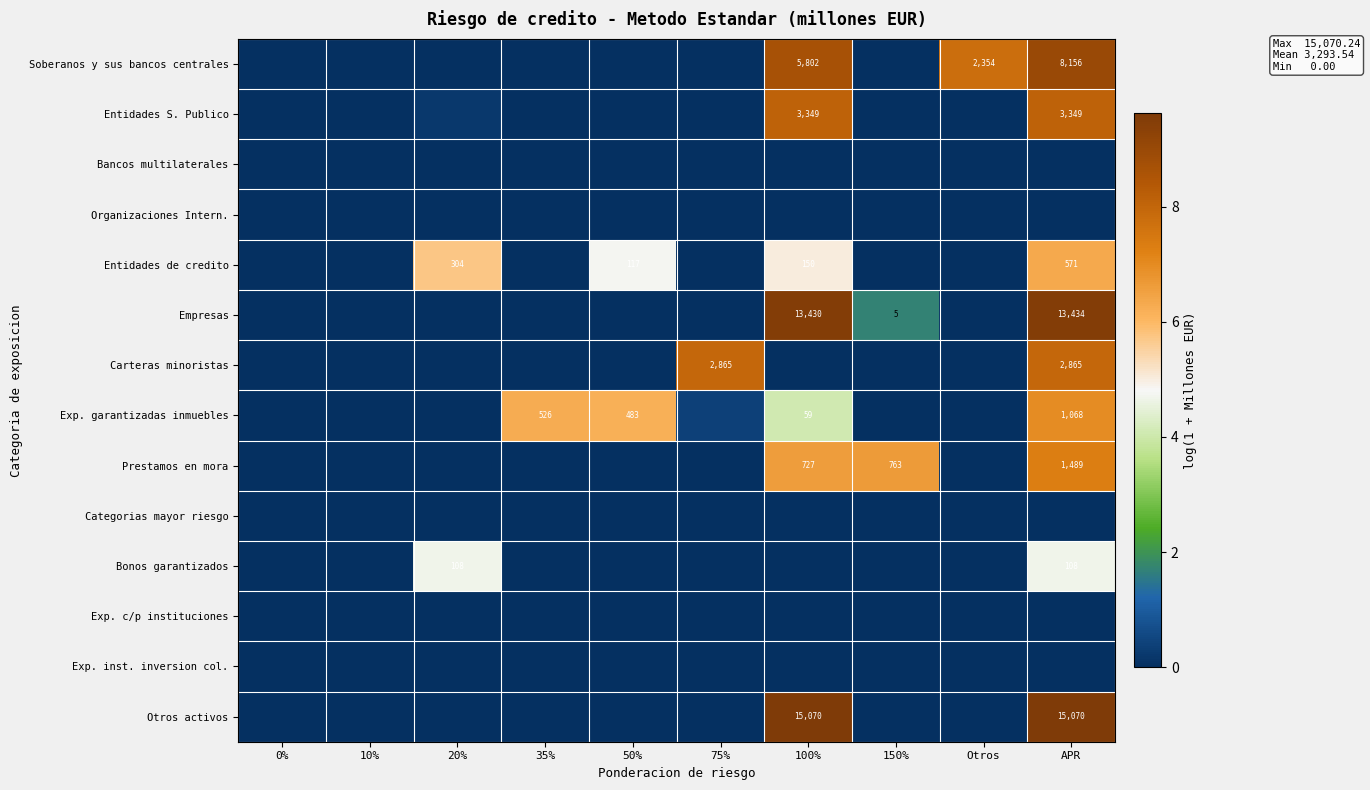

At 50%, list the series in order from largest to smallest.

Exp. garantizadas inmuebles, Entidades de credito, Soberanos y sus bancos centrales, Entidades S. Publico, Bancos multilaterales, Organizaciones Intern., Empresas, Carteras minoristas, Prestamos en mora, Categorias mayor riesgo, Bonos garantizados, Exp. c/p instituciones, Exp. inst. inversion col., Otros activos